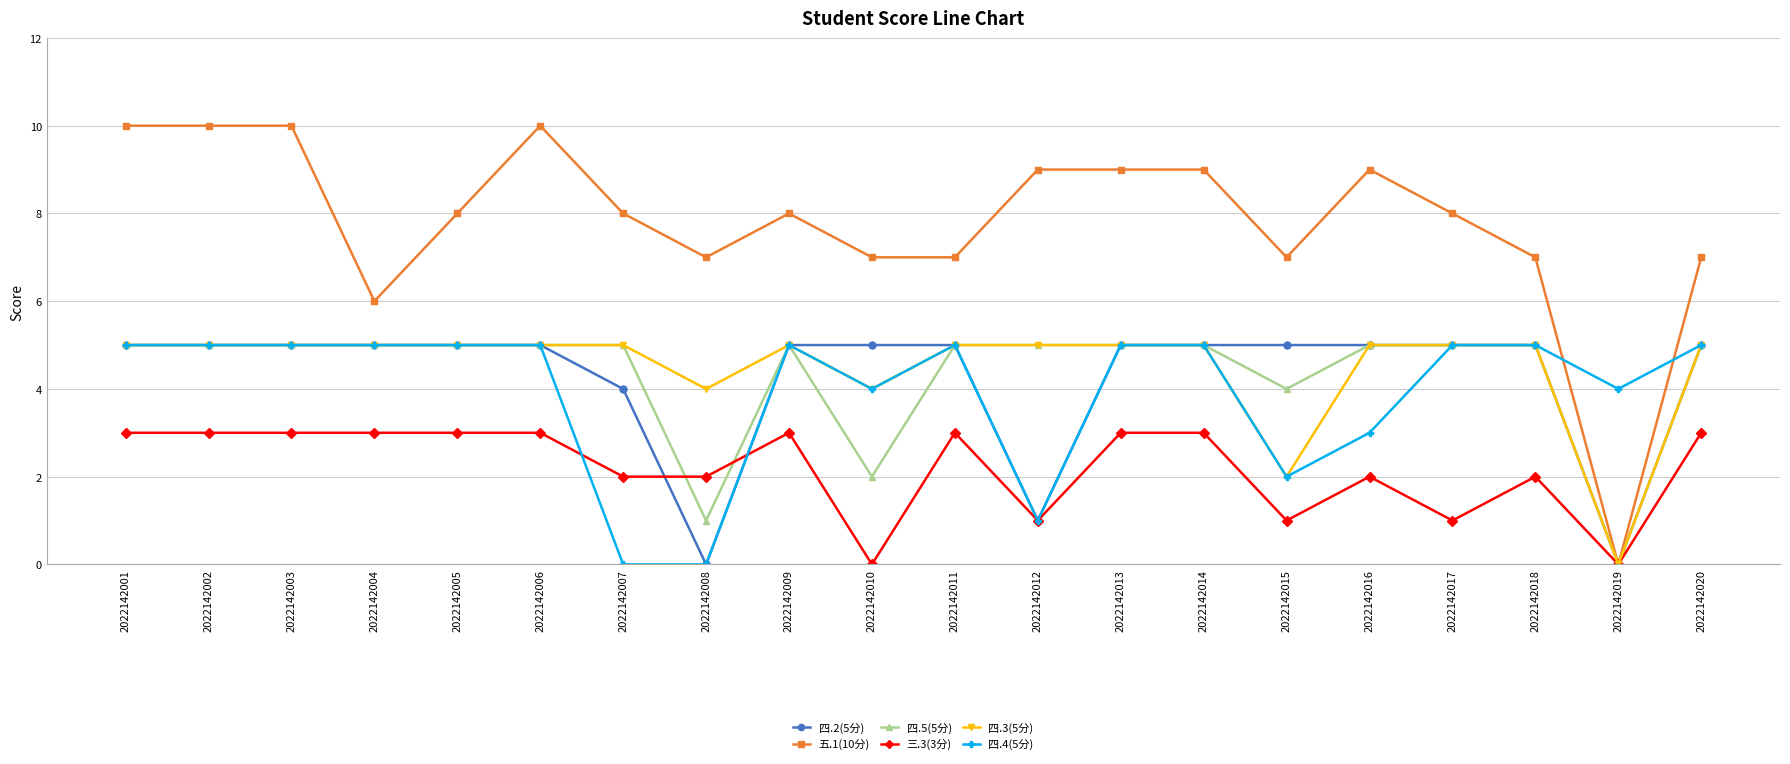

Where is 四.5(5分) nearest to the value 2?

2022142010